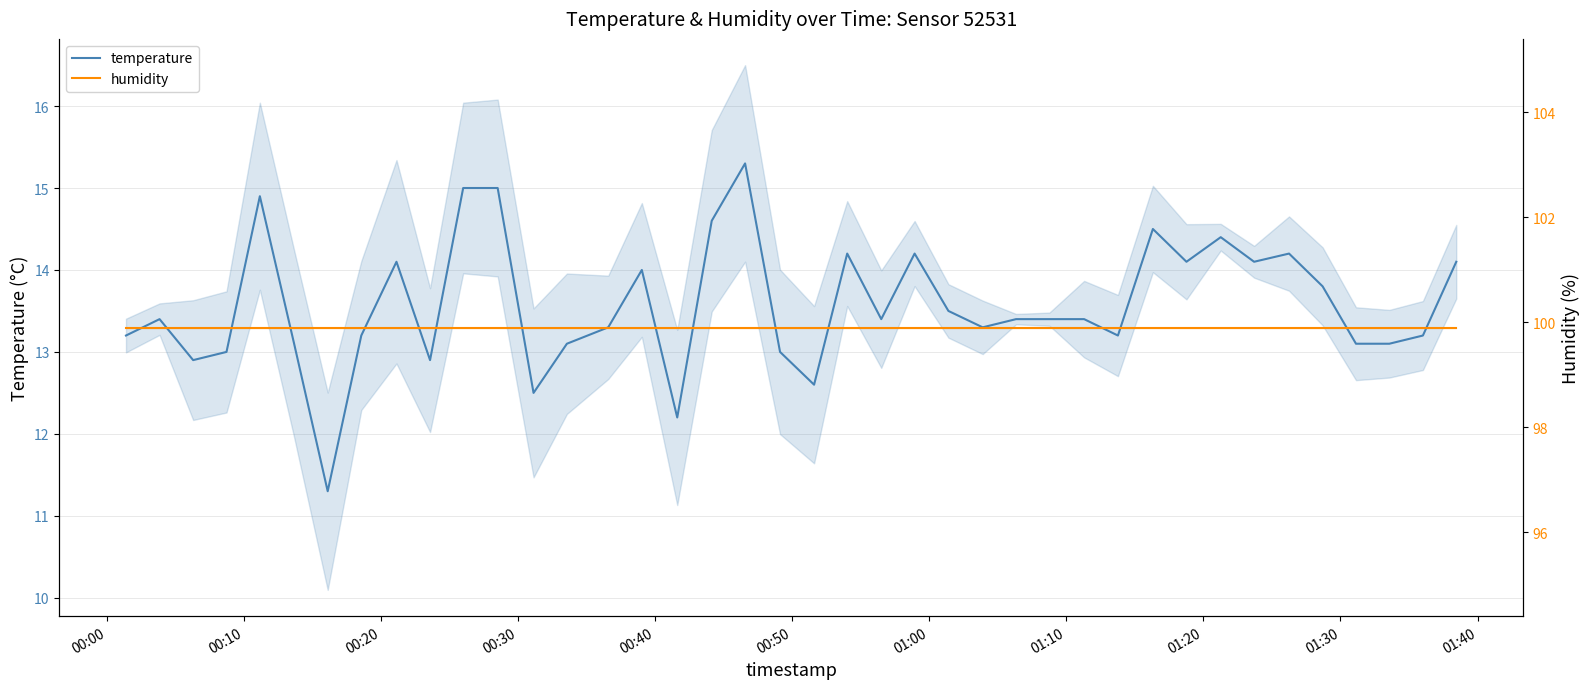

What is the highest value of the temperature series?

15.3